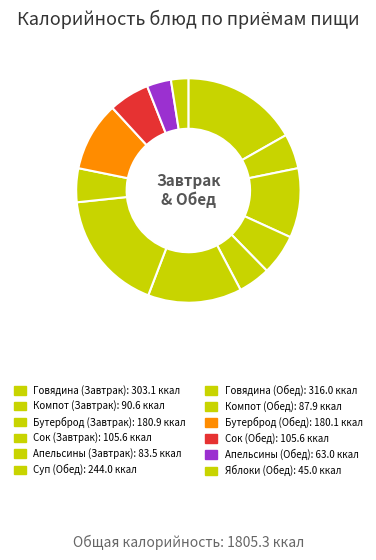

Is there any slice that represents more than half of the pie?

No